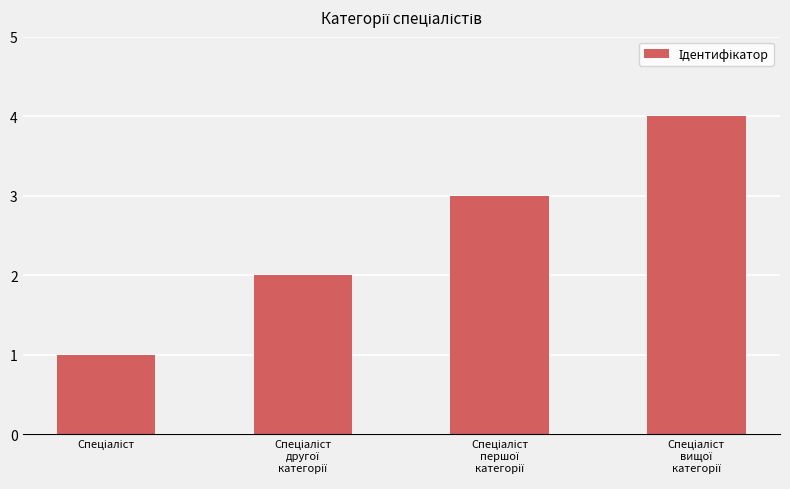

What is the sum of all values?

10